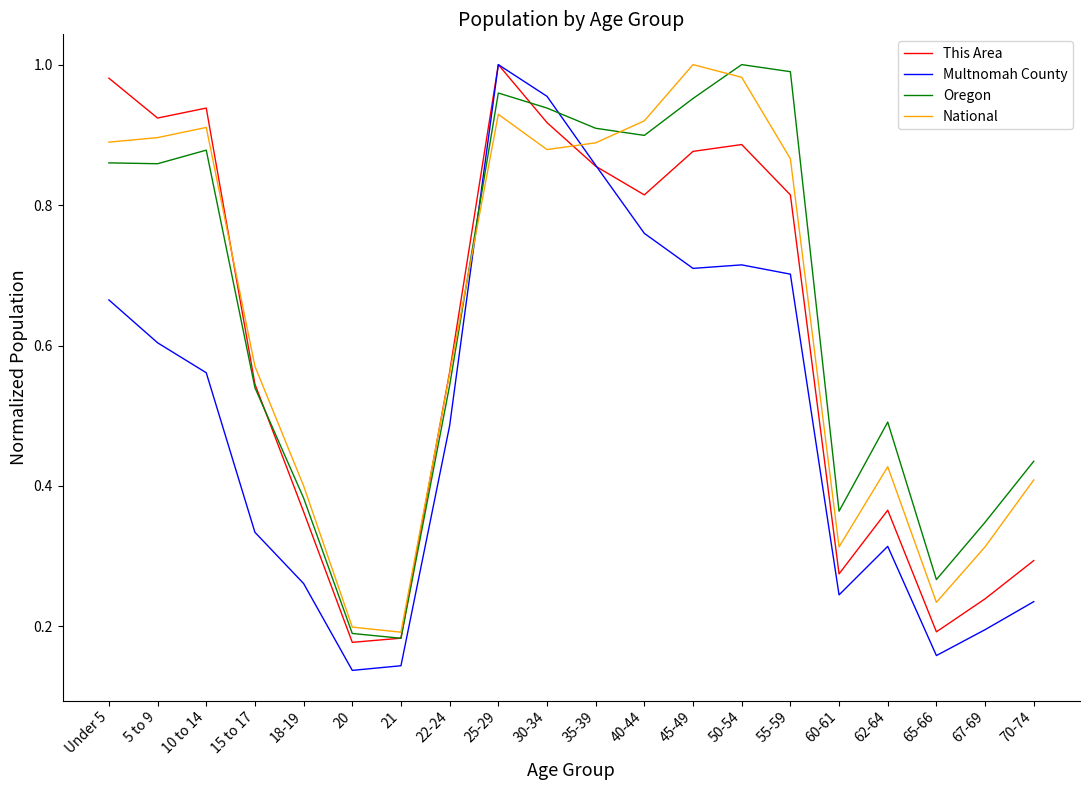

Is the value of National at 30-34 greater than the value of This Area at 22-24?

Yes